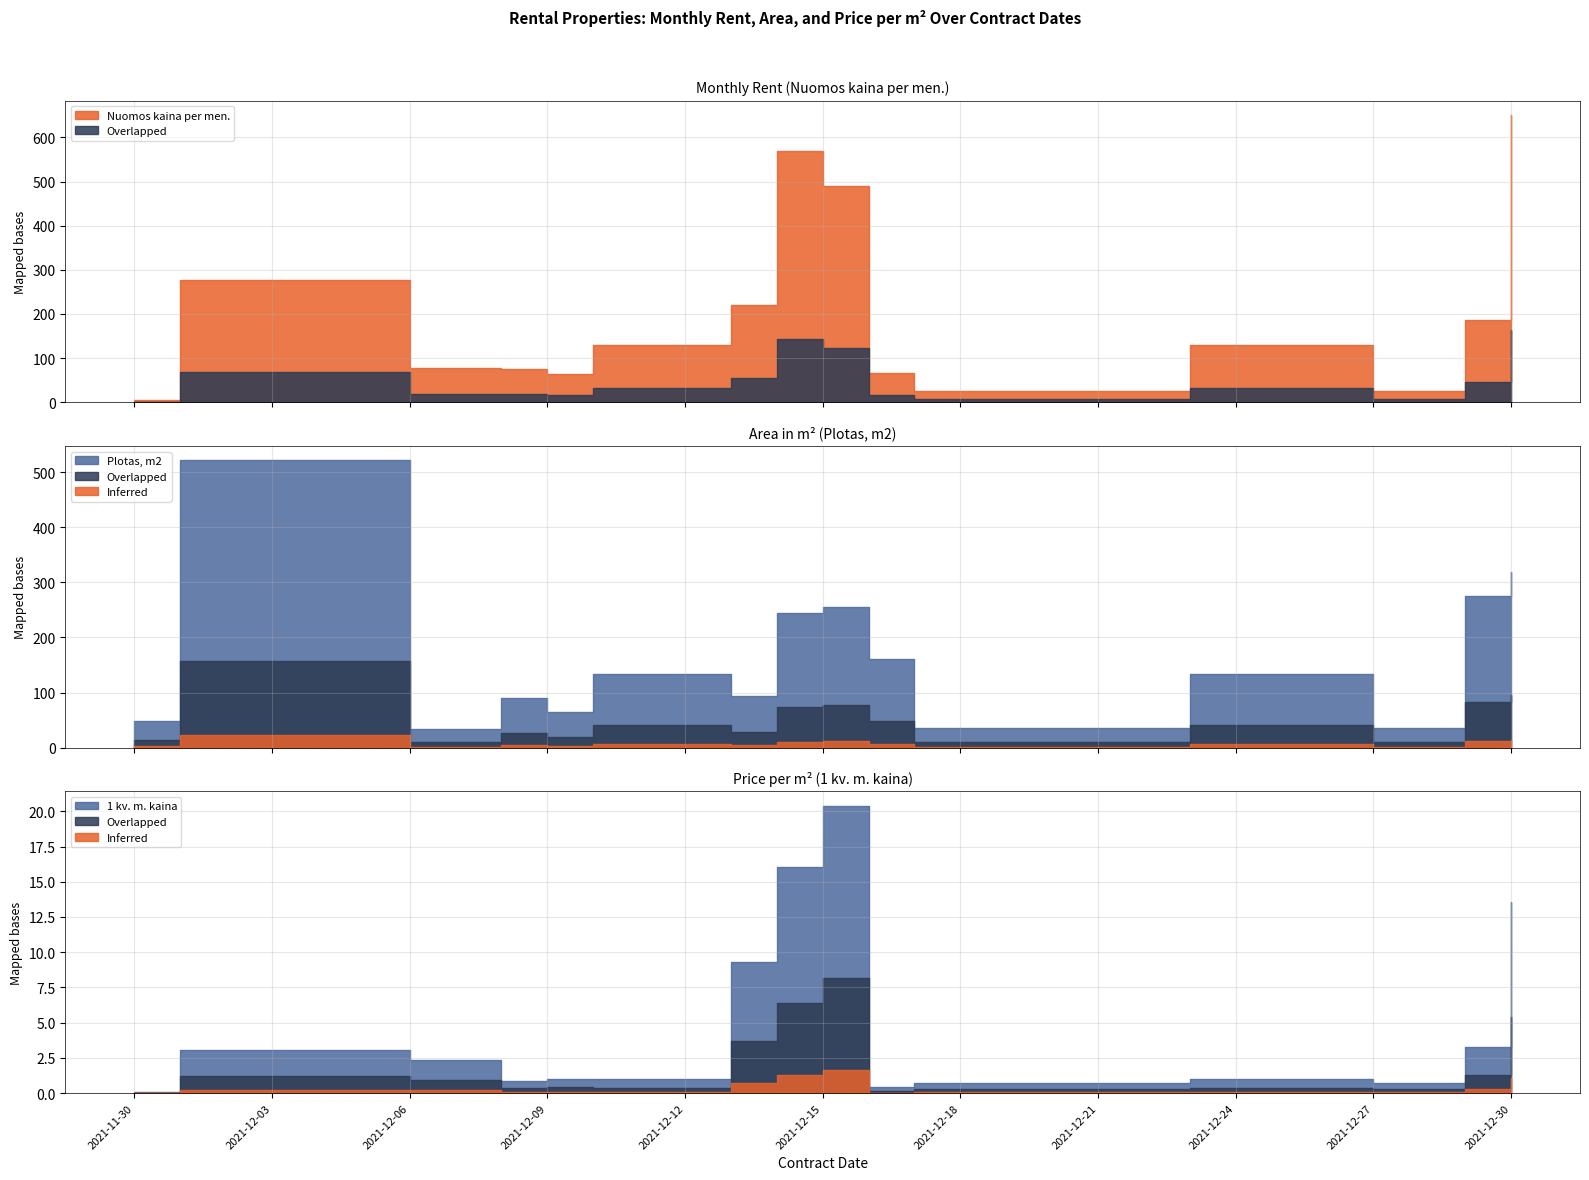

What is the difference between the maximum and second lowest values in the 1 kv. m. kaina series?

20.0